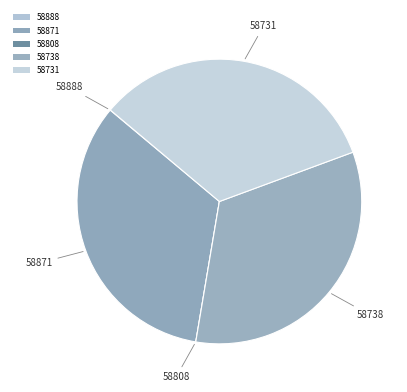

What is the change in value from 58888 to 58738?

+1323